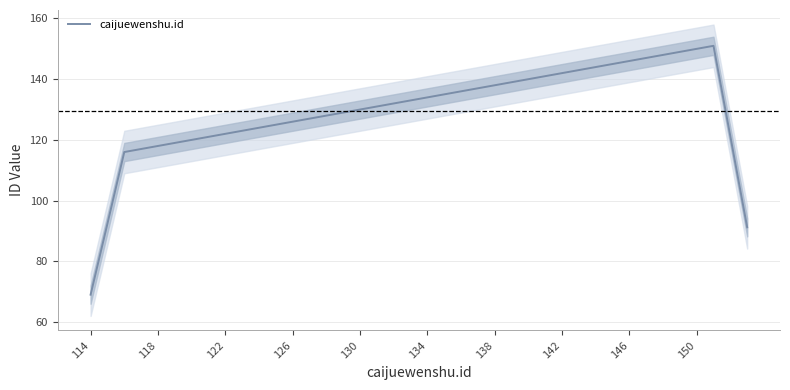

Does the chart have visible grid lines?

Yes